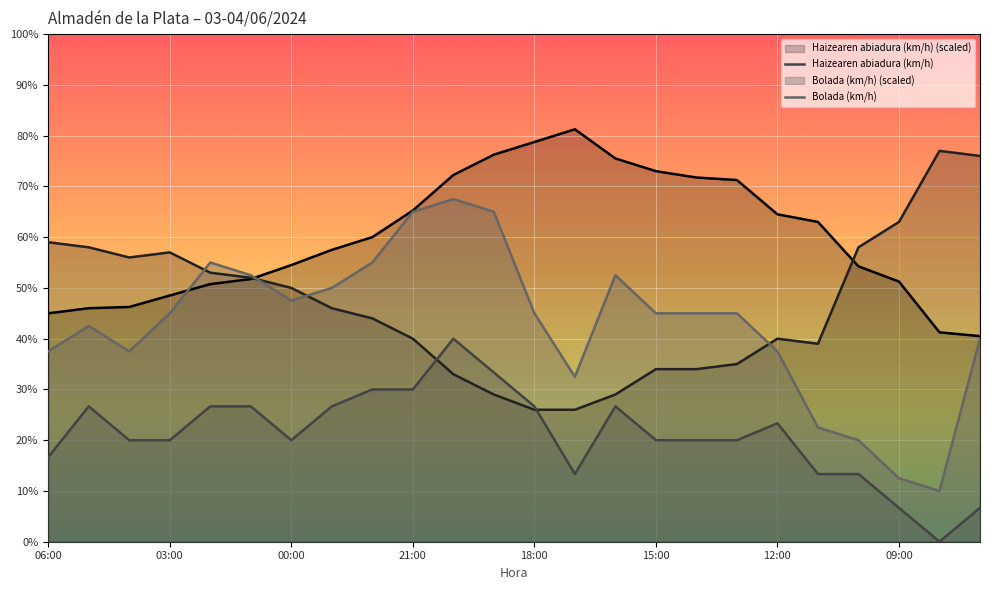

Reading left to right, list all the values displayed in this chart.

Temperatura (ºC): 45.0	46.0	46.2	48.5	50.8	51.8	54.5	57.5	60.0	65.2	72.2	76.2	78.8	81.2	75.5	73.0	71.8	71.2	64.5	63.0	54.2	51.2	41.2	40.5
Hezetasuna (%): 59.0	58.0	56.0	57.0	53.0	52.0	50.0	46.0	44.0	40.0	33.0	29.0	26.0	26.0	29.0	34.0	34.0	35.0	40.0	39.0	58.0	63.0	77.0	76.0
Haizearen abiadura (km/h): 16.7	26.7	20.0	20.0	26.7	26.7	20.0	26.7	30.0	30.0	40.0	33.3	26.7	13.3	26.7	20.0	20.0	20.0	23.3	13.3	13.3	6.7	0.0	6.7
Bolada (km/h): 37.5	42.5	37.5	45.0	55.0	52.5	47.5	50.0	55.0	65.0	67.5	65.0	45.0	32.5	52.5	45.0	45.0	45.0	37.5	22.5	20.0	12.5	10.0	40.0